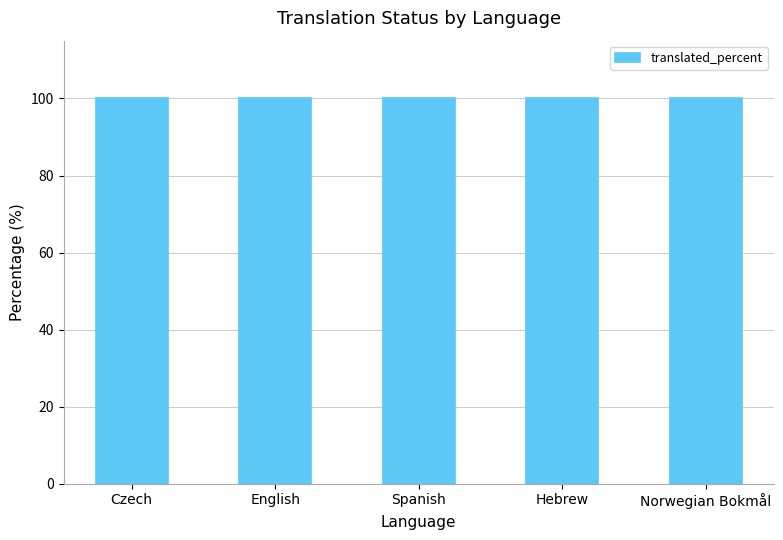

Which category has the lowest value across all series?

Czech